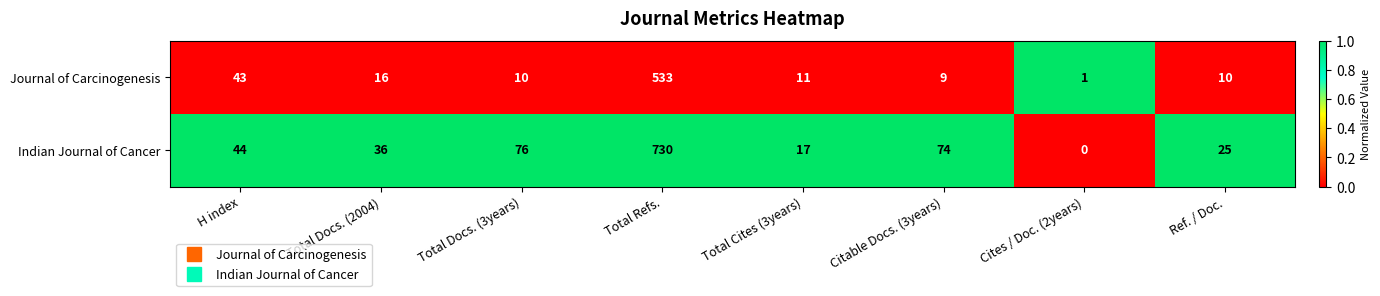

At how many categories does at least one series exceed 0?

8